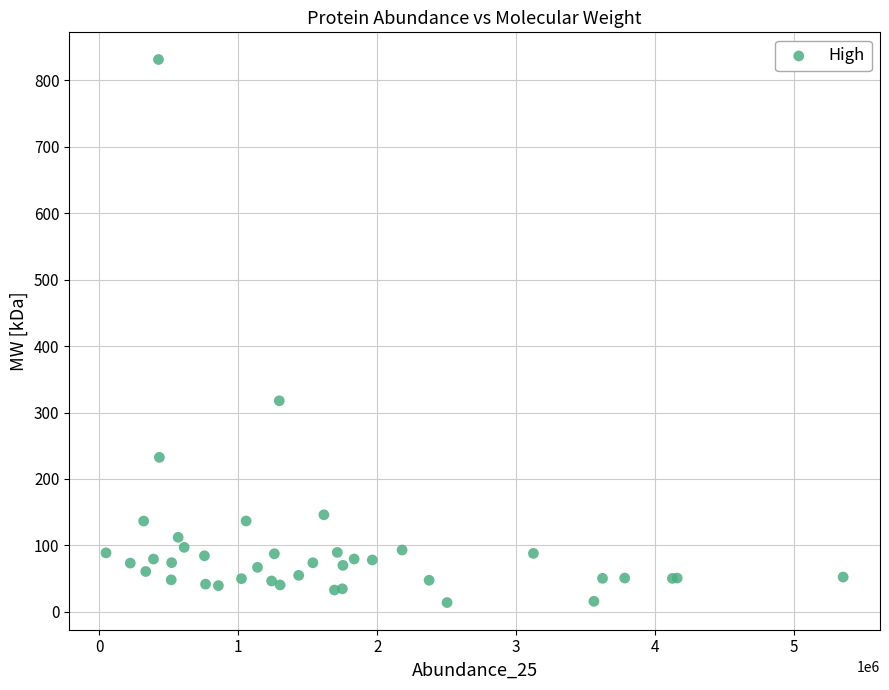

What Y value in the scatter plot is closest to 422?

317.7